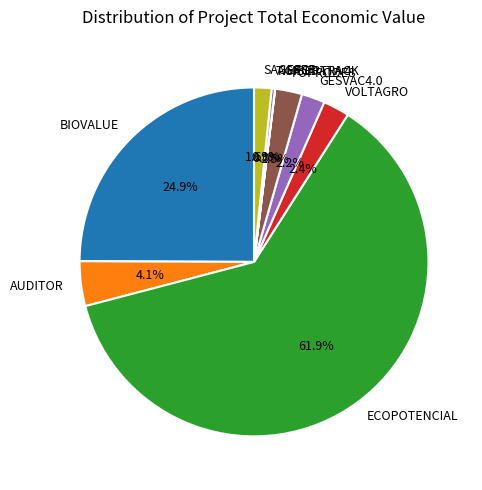

What is the largest slice in the pie chart?

ECOPOTENCIAL